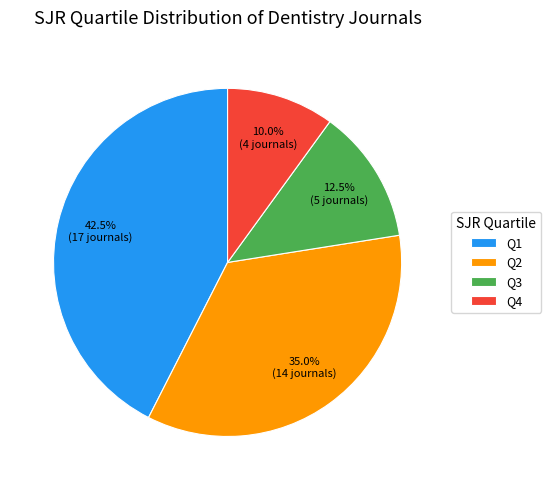

Does any single category account for the majority?

No